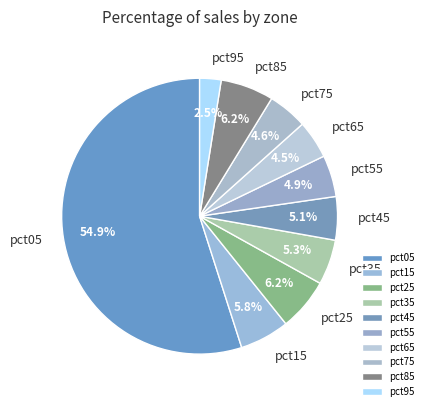

To the nearest percent, what is the average slice percentage?

10%